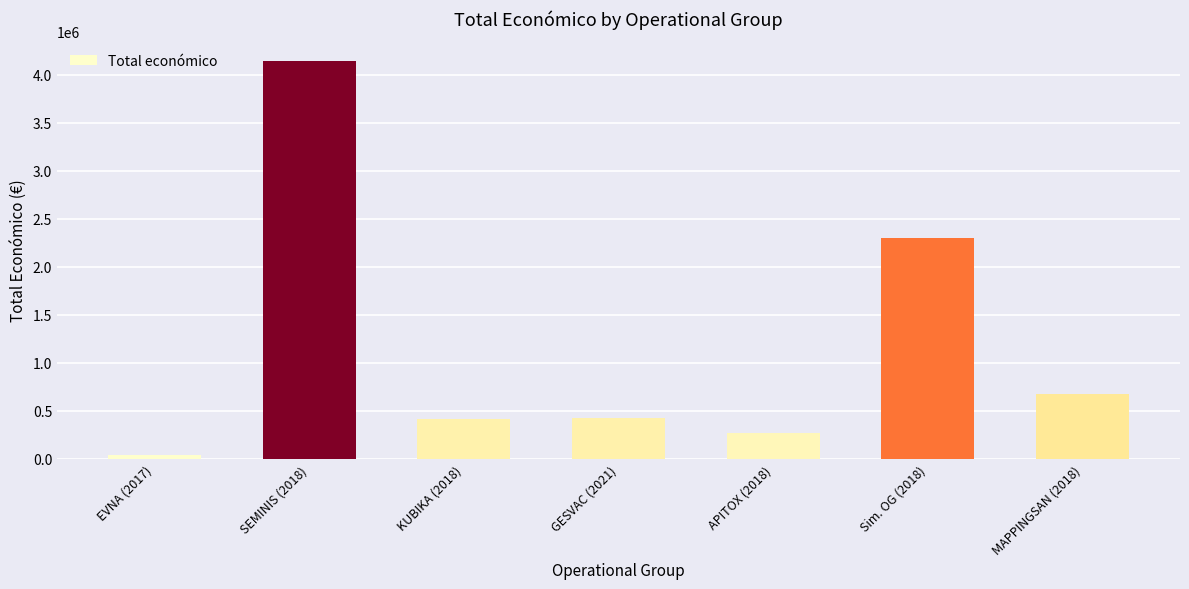

What is the ratio of the value at GESVAC (2021) to the value at Sim. OG (2018)?

0.2